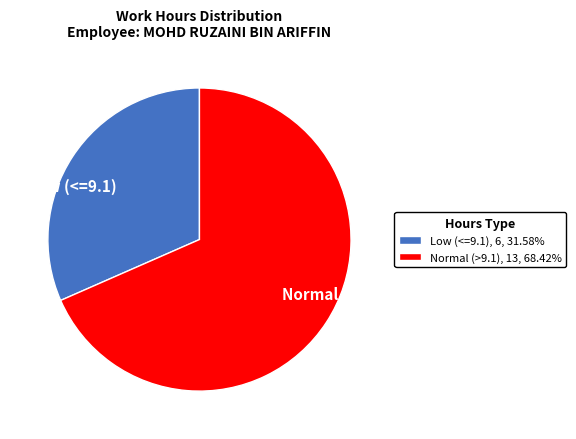

Does any single category account for the majority?

Yes